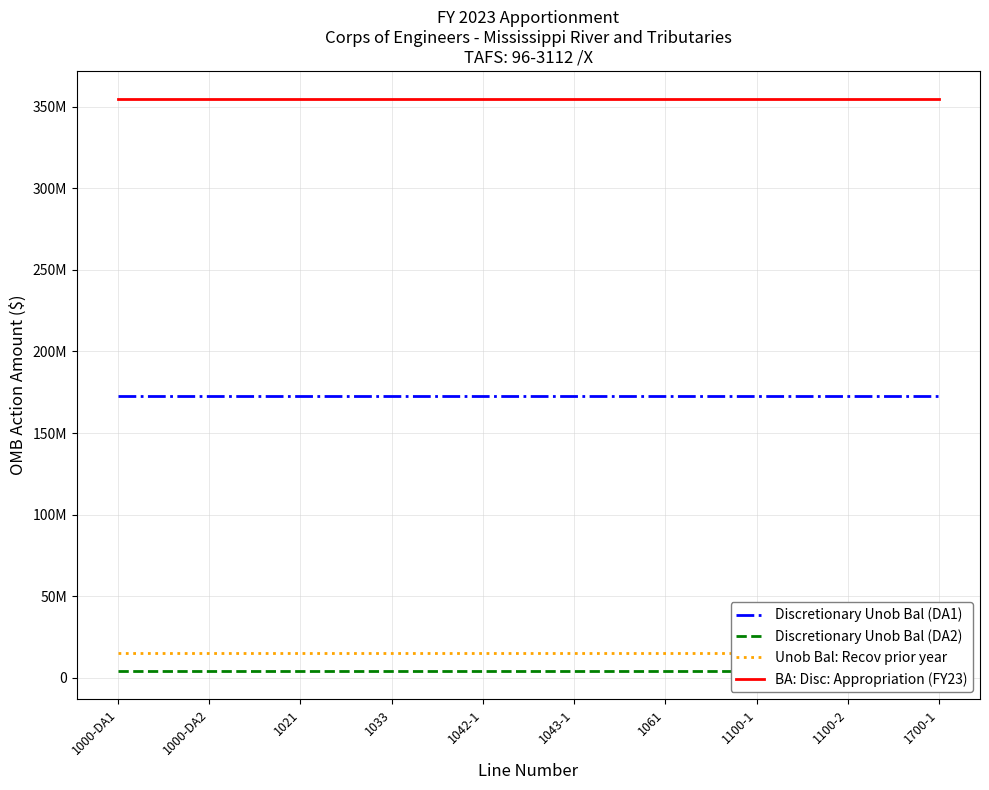

True or false: Discretionary Unob Bal (DA2) has more than 1 points higher than both neighbors.

False